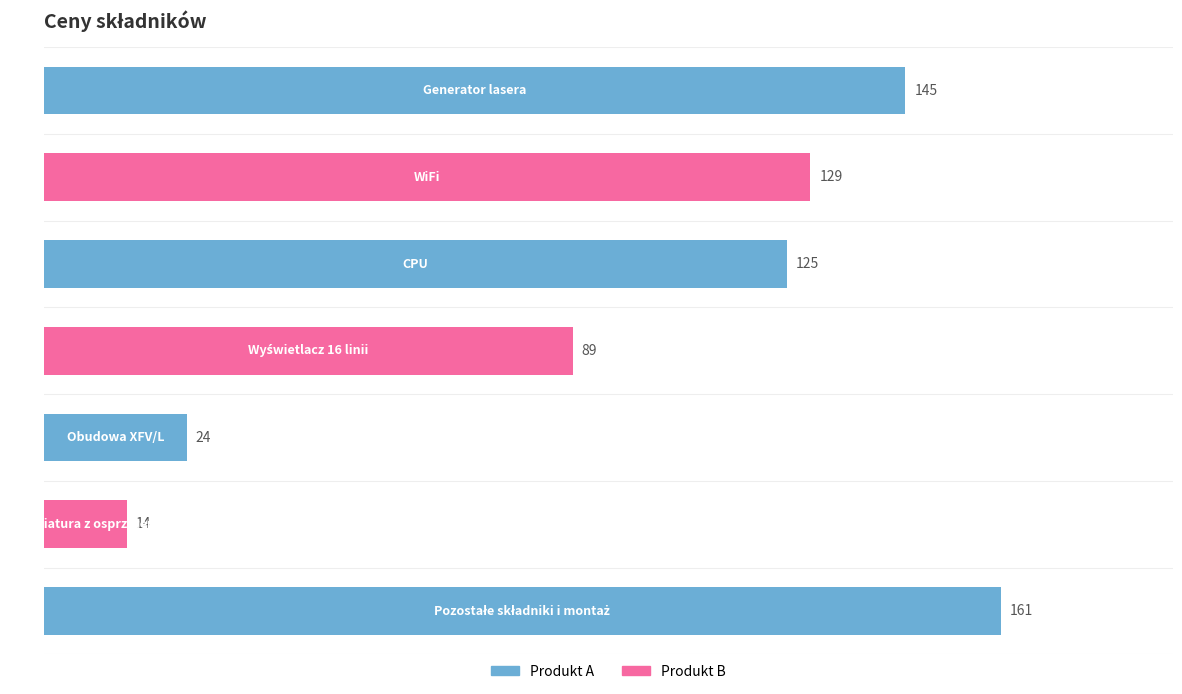

How many data points does each series have?

7